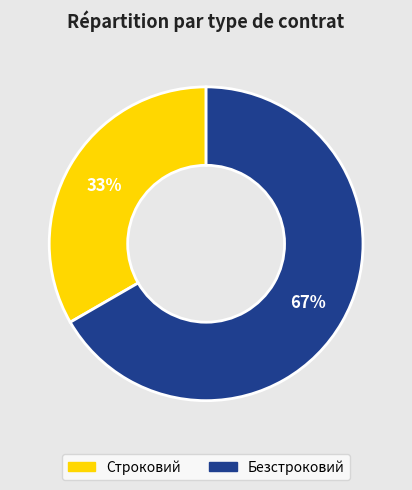

Which slice is the largest?

Безстроковий